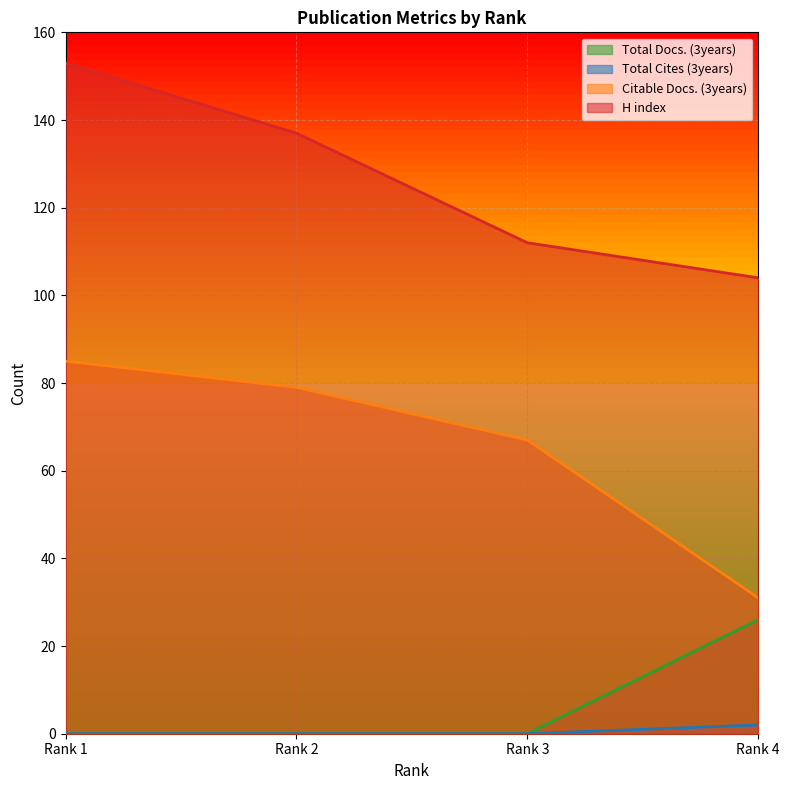

Reading left to right, extract all data points from this chart.

Total Docs. (3years): 0	0	0	26
Total Cites (3years): 0	0	0	2
Citable Docs. (3years): 85	79	67	31
H index: 153	137	112	104